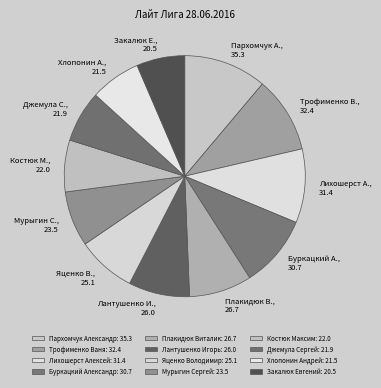

To the nearest percent, what portion does Трофименко Ваня represent?

10%